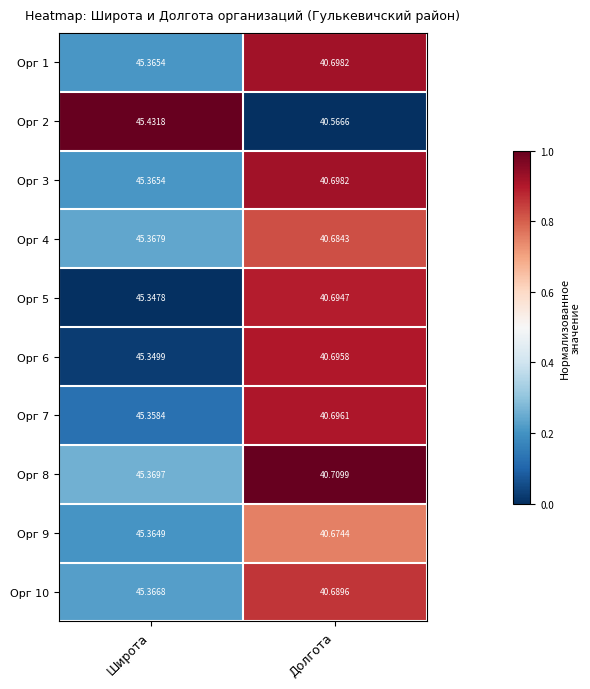

At which category is the sum across all series the highest?

Широта